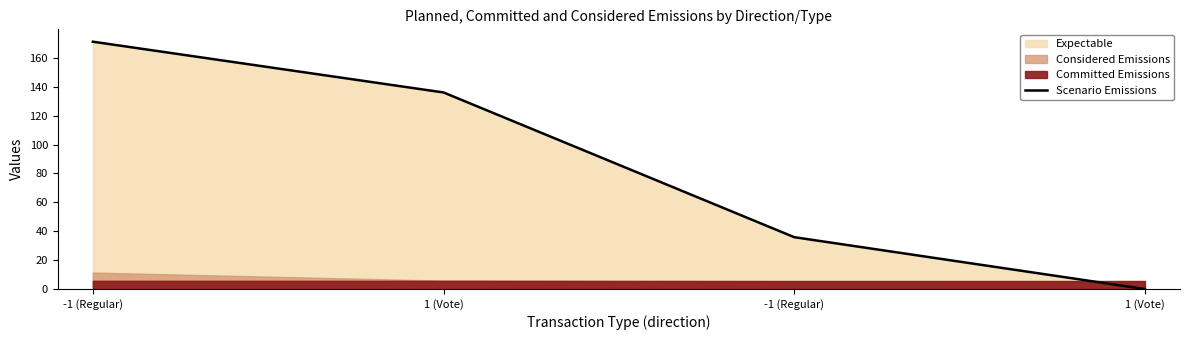

Approximately how many times larger is the value at -1 (Regular) compared to -1 (Regular)?

0.2